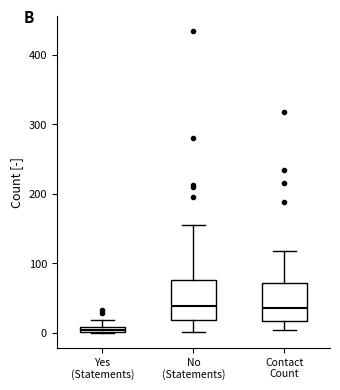

Which box's median line is the lowest?

Yes (Statements)